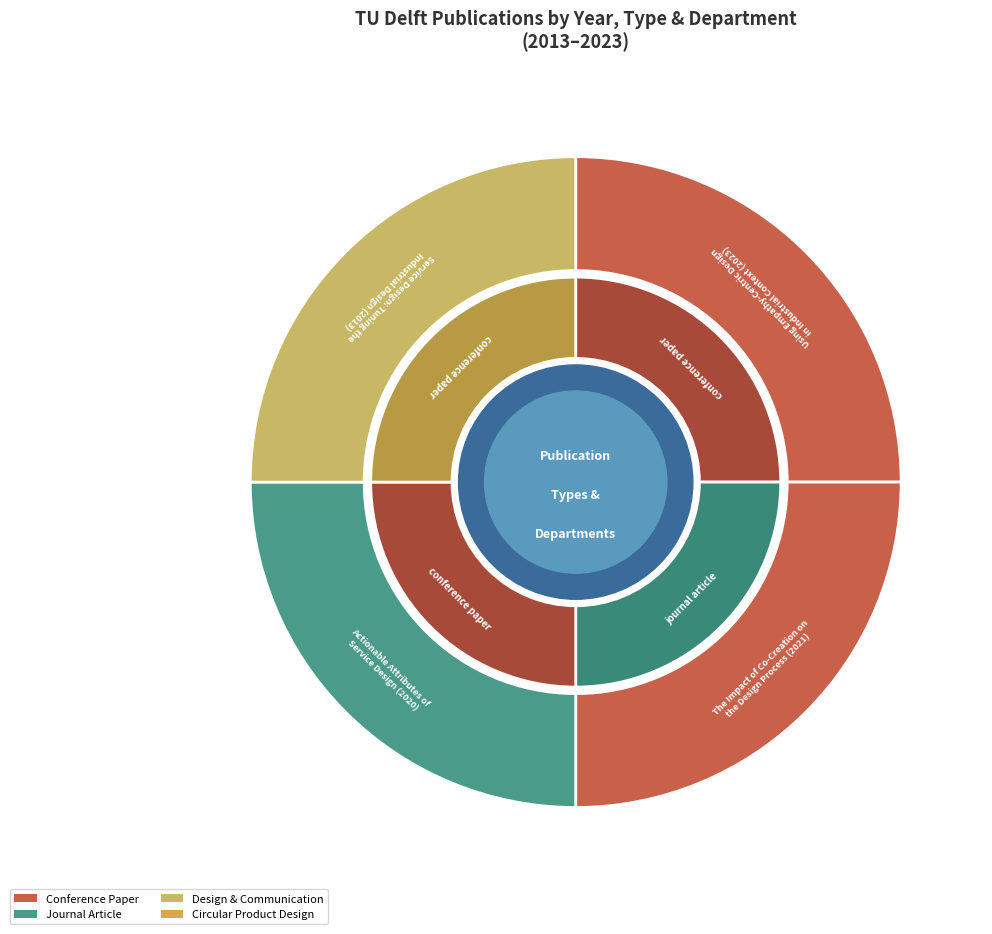

Is the sum of Actionable Attributes of
Service Design (2020) and Service Design: Tuning the
Industrial Design (2013) greater than half?

No